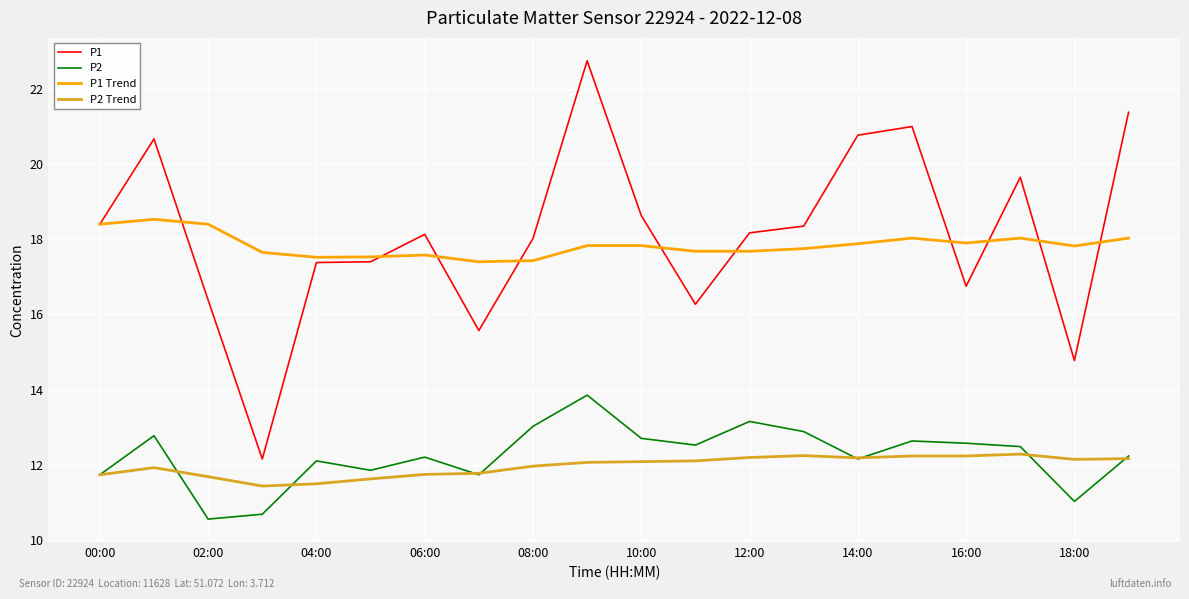

How many lines are shown in the chart?

4